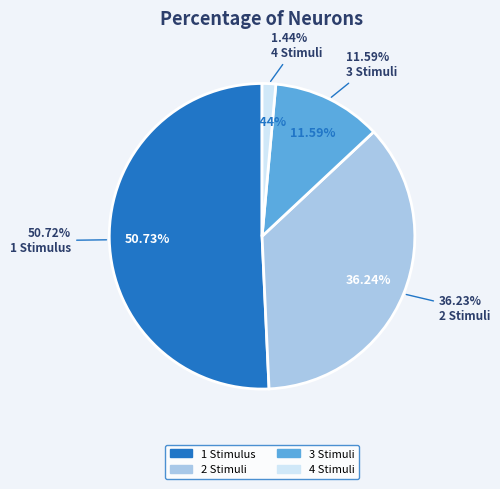

What percentage is NOT represented by 4 Stimuli?

98.6%